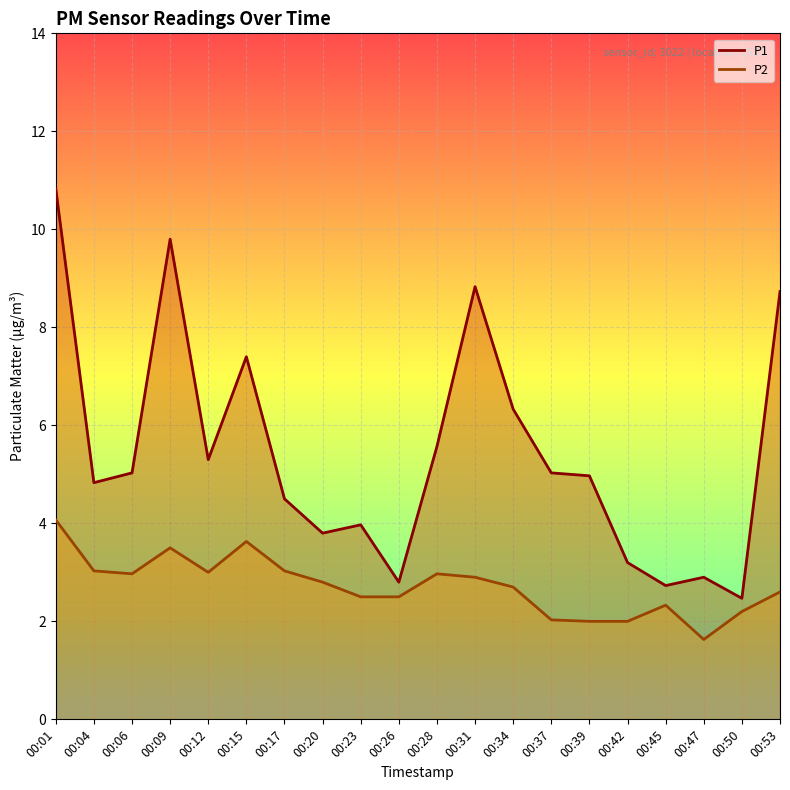

At which category is the sum across all series the highest?

00:01